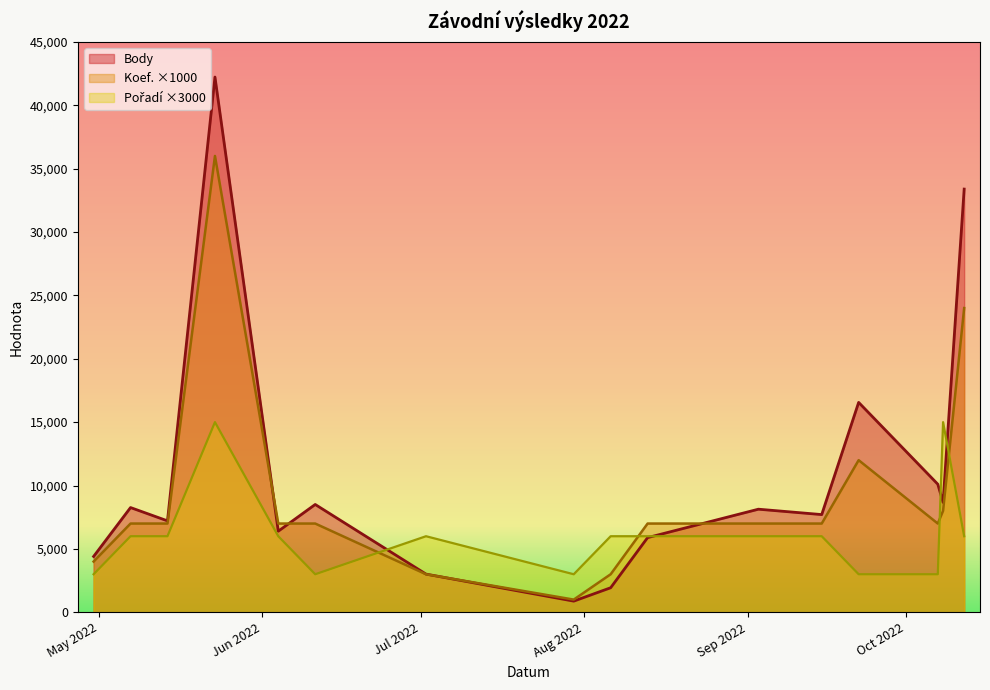

Which series changed the most between 2022-05-23 and 2022-09-15?

Body